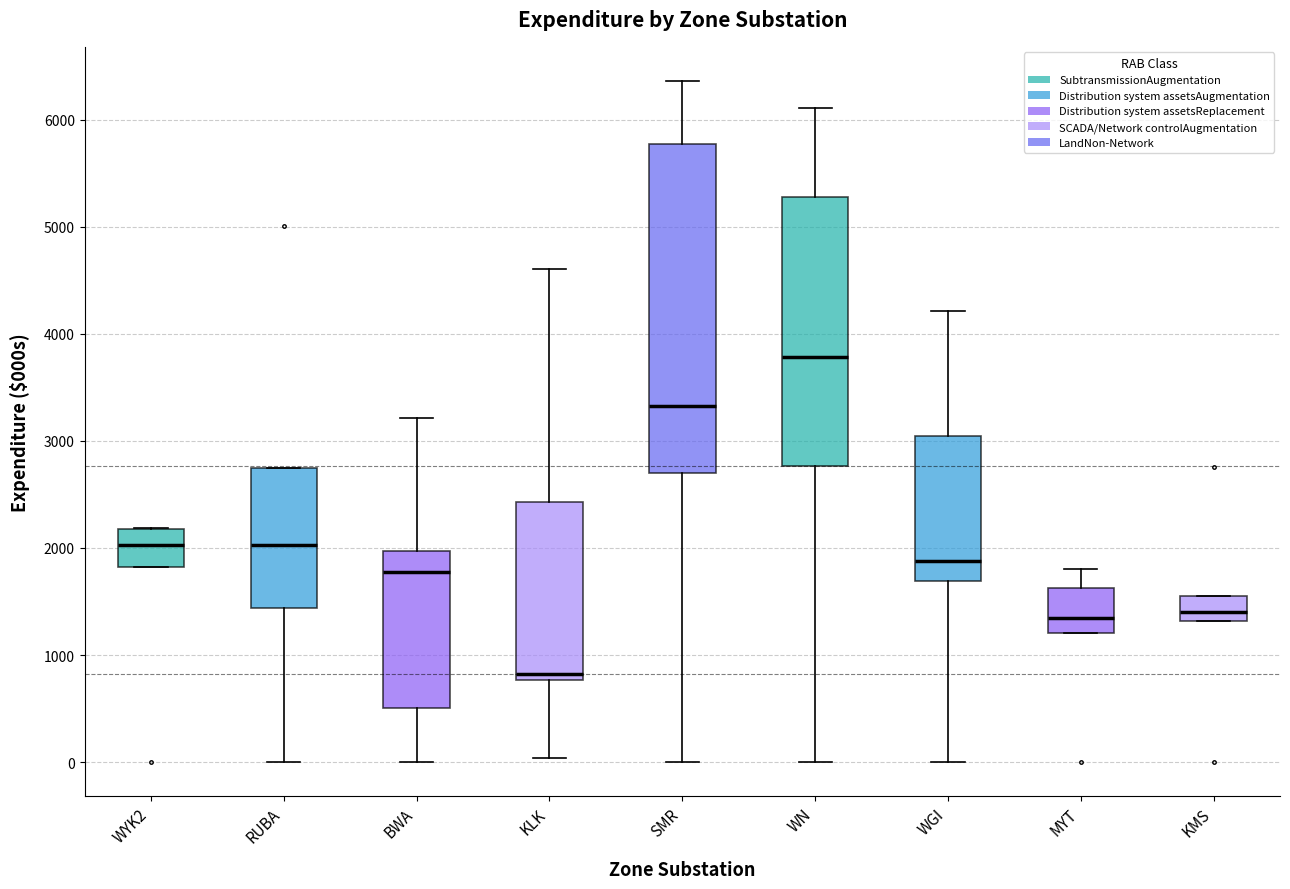

Reading left to right, read every box against the y-axis: the position of its median line, the range the box covers, and the ends of its whiskers. The values are not printed on the chart, so give them approximately, as read against the axis.

WYK2: median 2000, box 1800 to 2200, whiskers 1800 to 2200
RUBA: median 2000, box 1400 to 2700, whiskers 0 to 2700
BWA: median 1800, box 500 to 2000, whiskers 0 to 3200
KLK: median 800 (just above the box's lower edge), box 800 to 2400, whiskers 0 to 4600
SMR: median 3300, box 2700 to 5800, whiskers 0 to 6400
WN: median 3800, box 2800 to 5300, whiskers 0 to 6100
WGI: median 1900, box 1700 to 3000, whiskers 0 to 4200
MYT: median 1300, box 1200 to 1600, whiskers 1200 to 1800
KMS: median 1400, box 1300 to 1600, whiskers 1300 to 1600